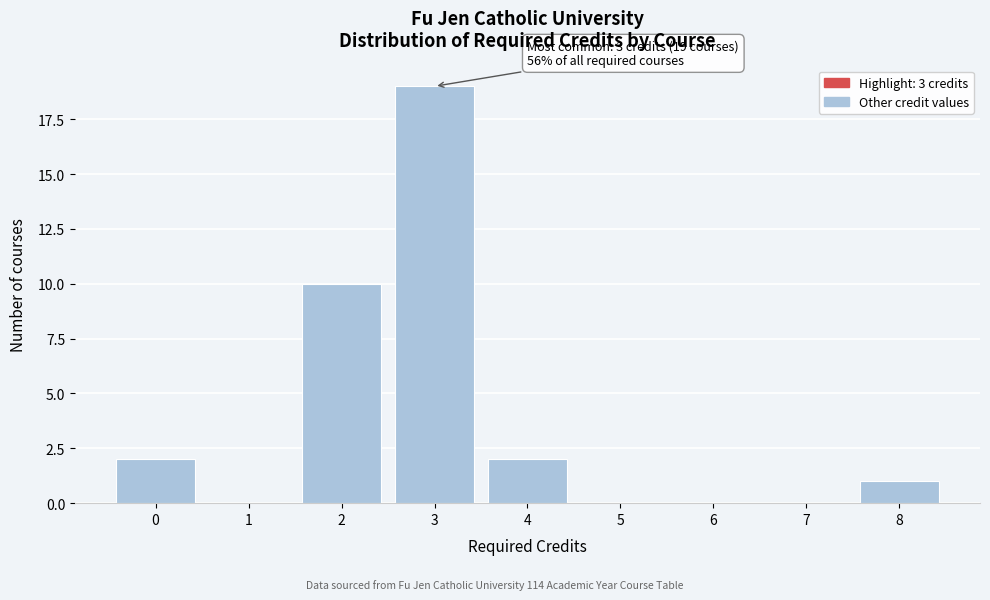

Reading right to left, extract all data points from this chart.

8=1	7=0	6=0	5=0	4=2	3=19	2=10	1=0	0=2